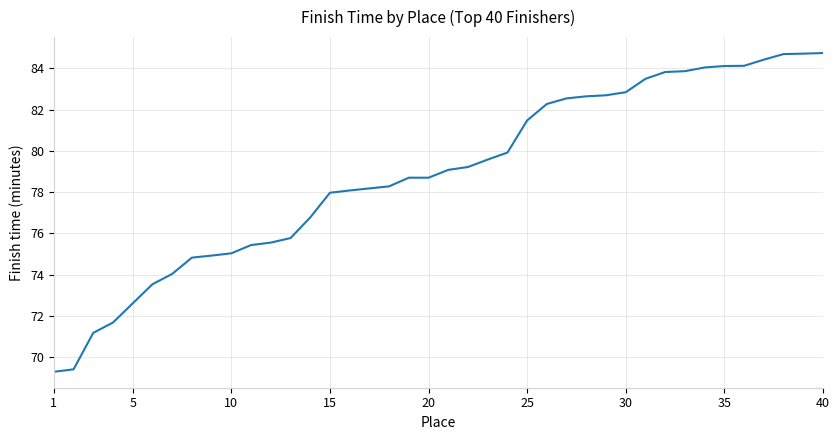

What is the maximum value shown in the chart?

84.8